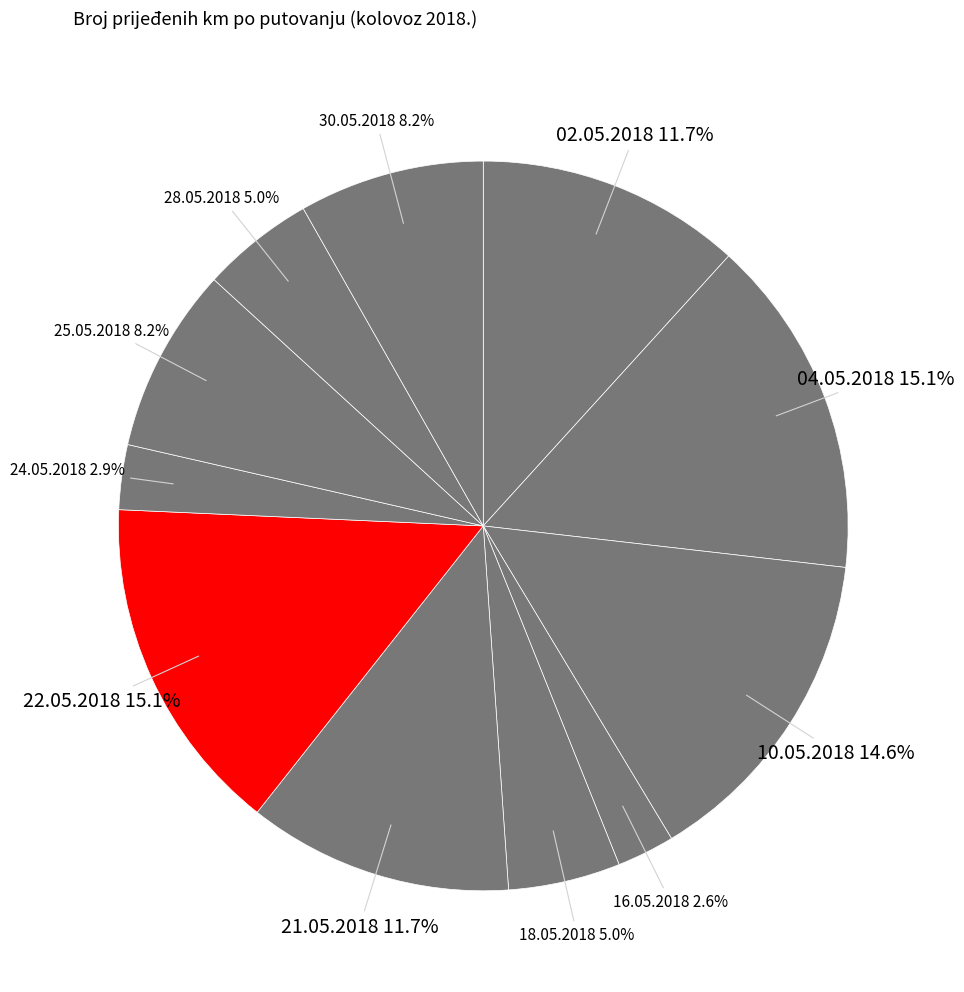

Count the number of slices in the pie.

11